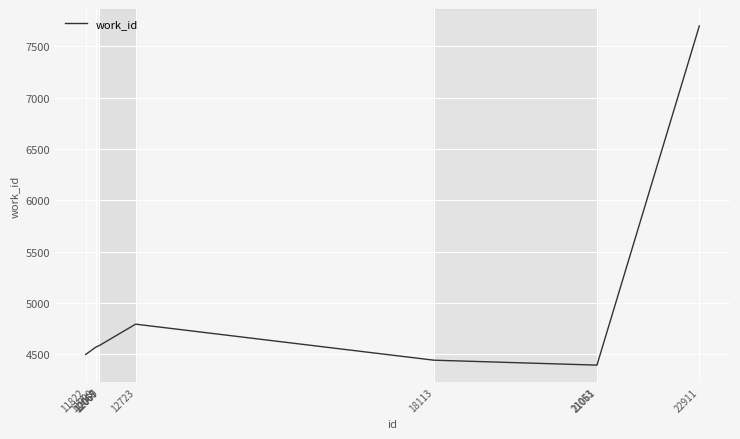

What is the difference between the maximum and minimum values?

3305